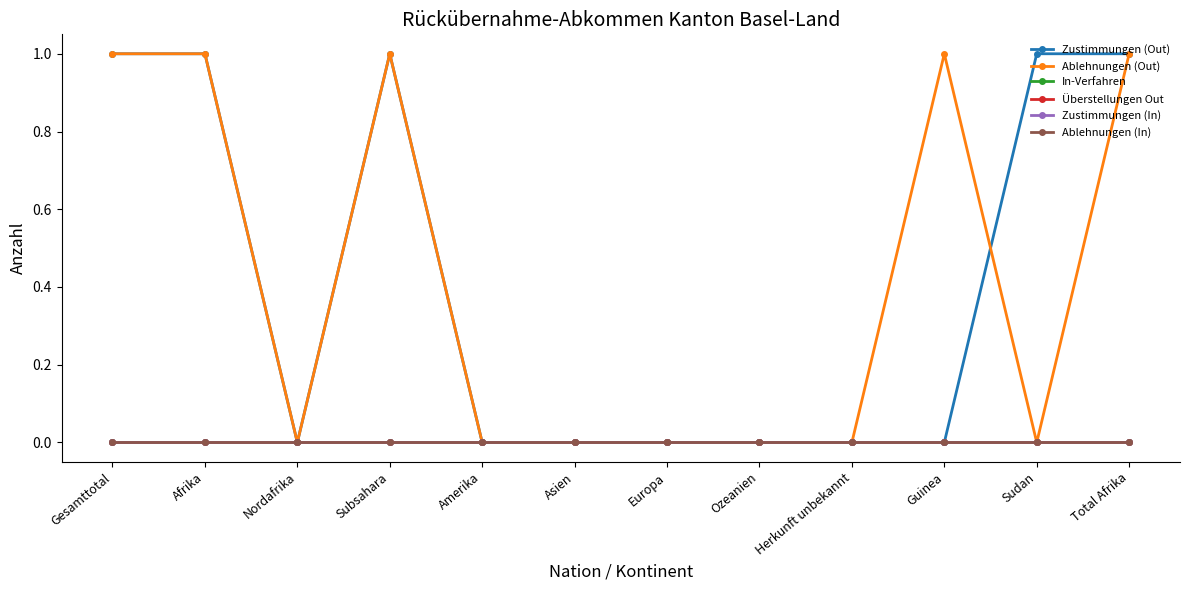

Is the value of Ablehnungen (Out) at Europa greater than the value of Überstellungen Out at Guinea?

No